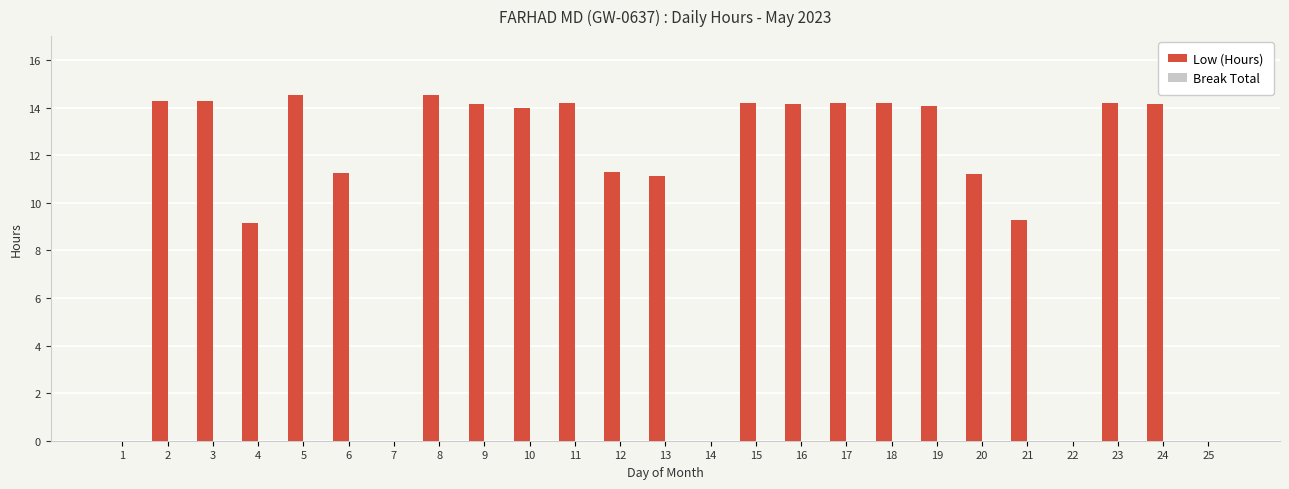

Count the number of data series in this chart.

1